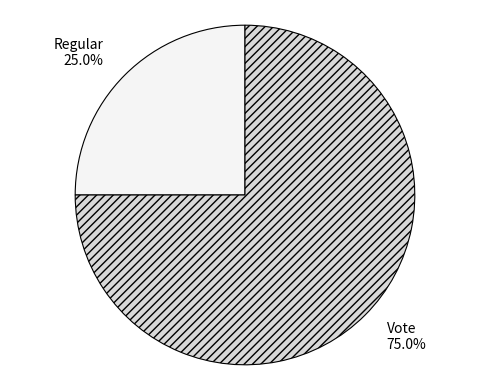

What is the smallest slice in the pie chart?

Regular